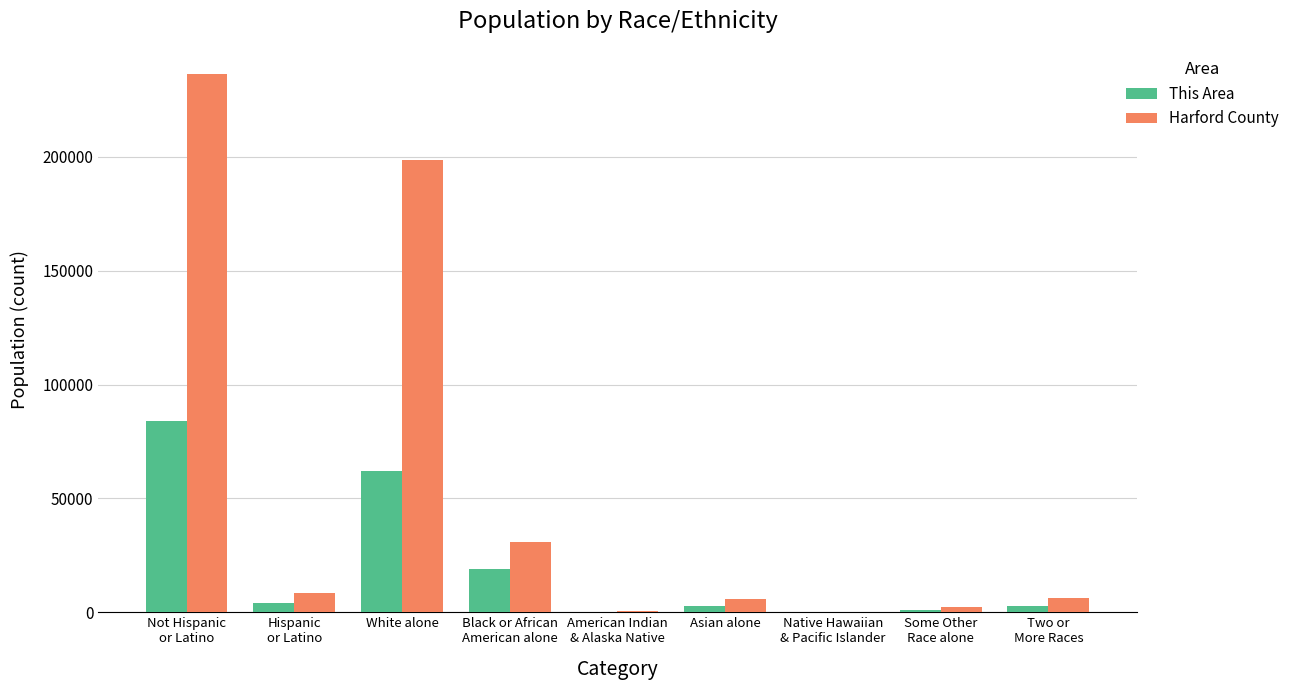

Which series has the largest total across all categories?

Harford County